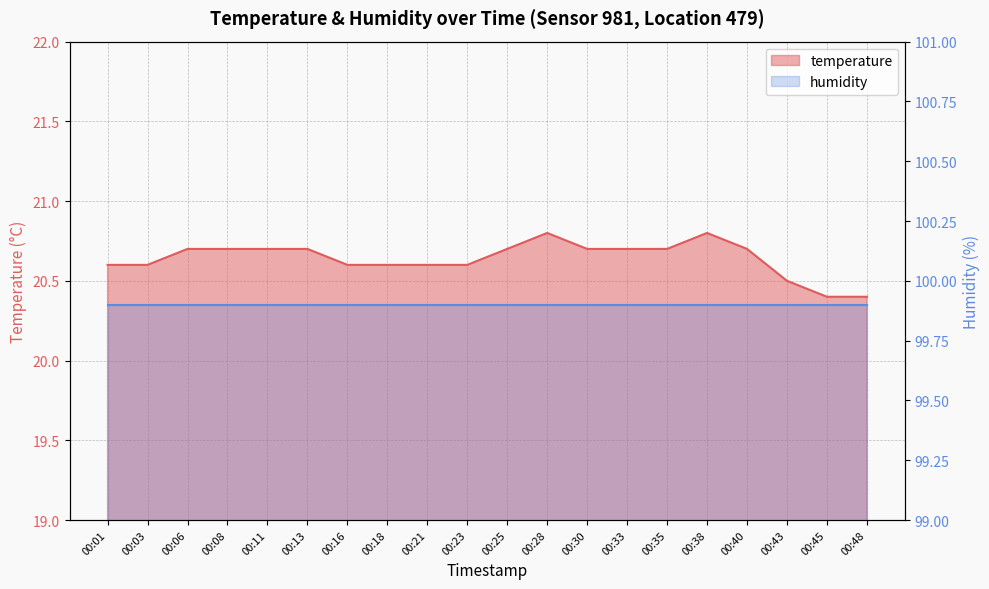

List the labels in order of value, smallest first.

00:45, 00:48, 00:43, 00:01, 00:03, 00:16, 00:18, 00:21, 00:23, 00:06, 00:08, 00:11, 00:13, 00:25, 00:30, 00:33, 00:35, 00:40, 00:28, 00:38